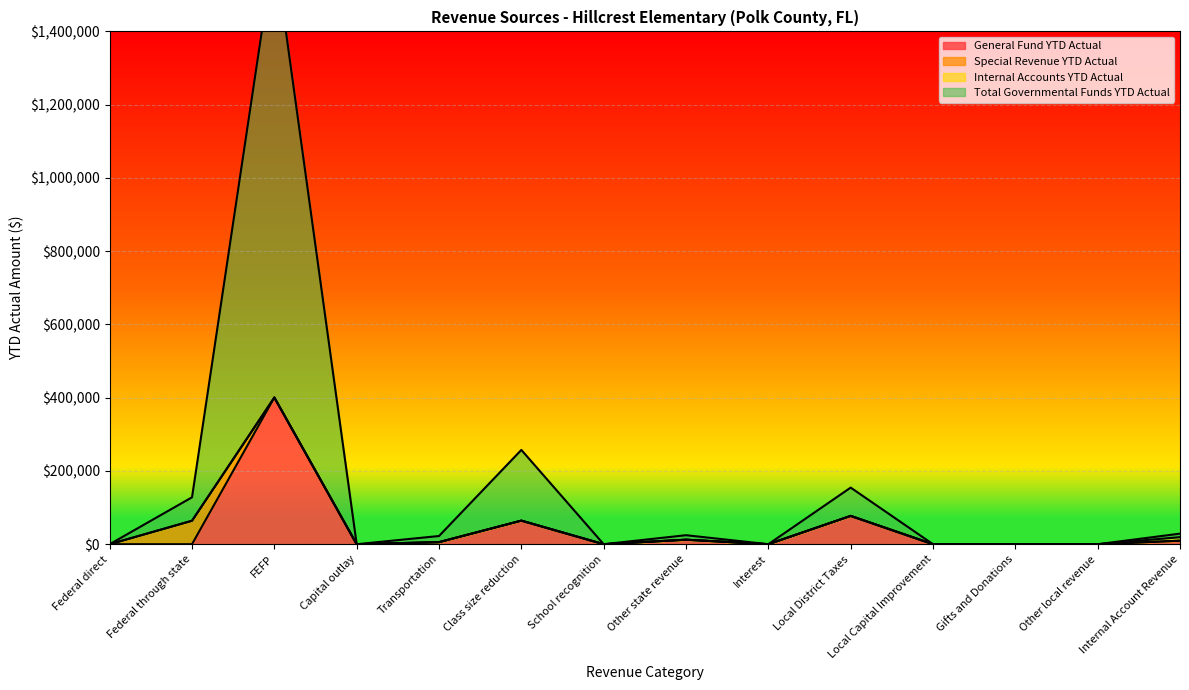

True or false: Total Governmental Funds YTD Actual and General Fund YTD Actual intersect in this chart.

False